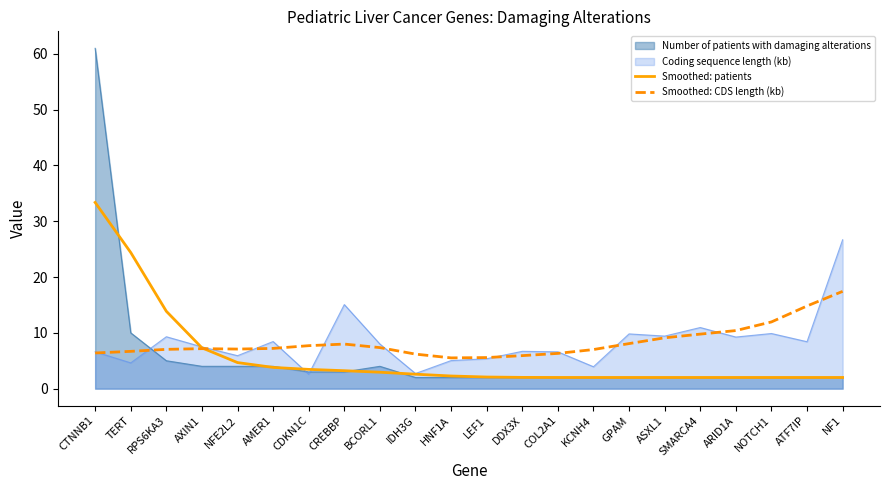

True or false: Smoothed: CDS length (kb) has a value of 3.4 at LEF1.

False